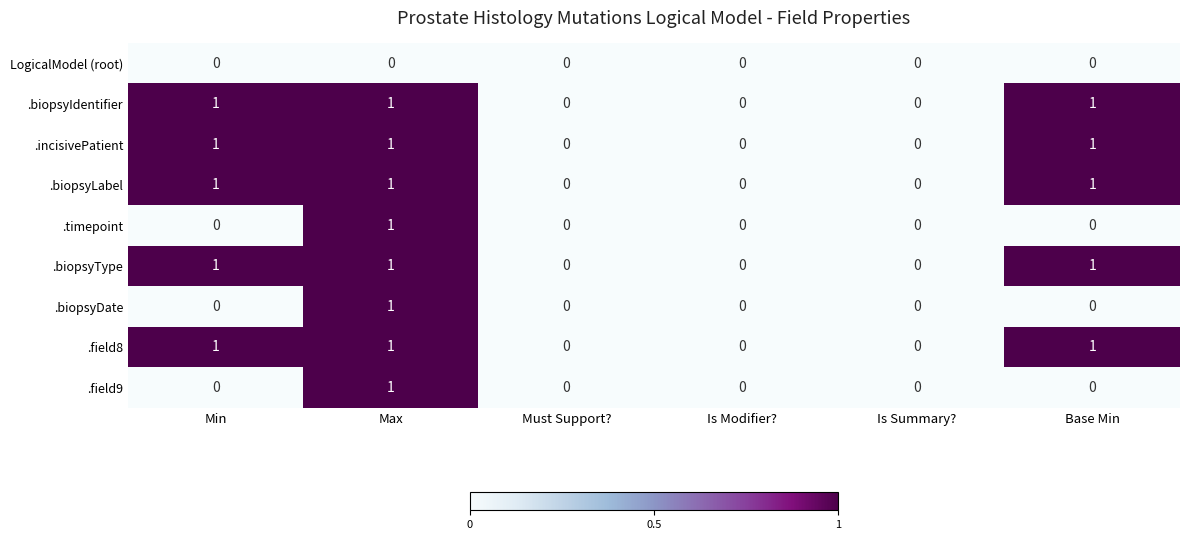

At which label does .field9 reach its peak?

Max